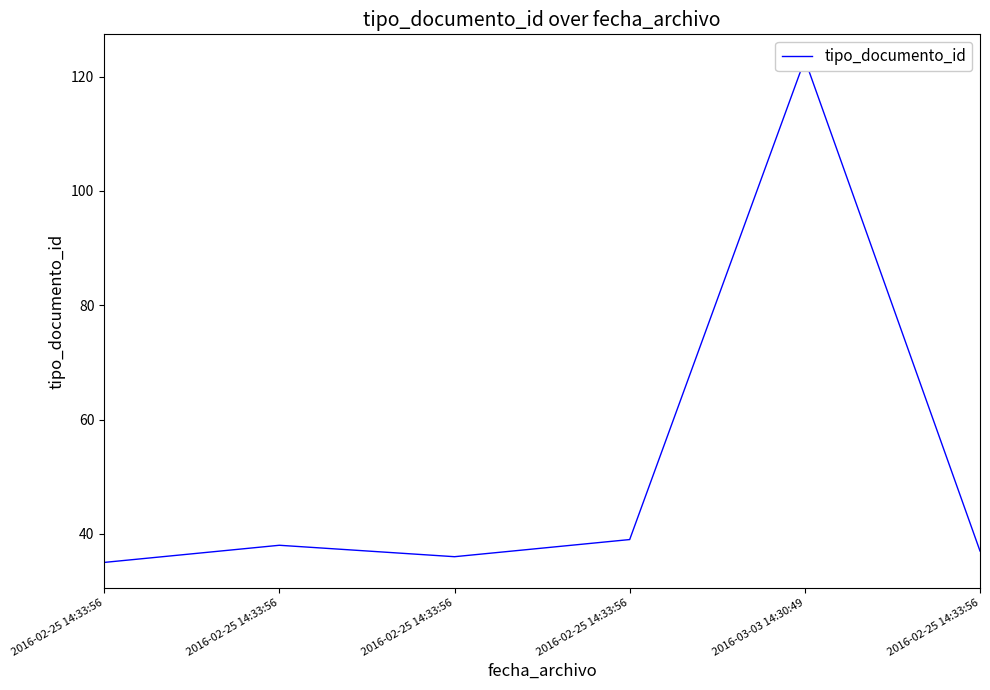

Which category has the highest value across all series?

2016-03-03 14:30:49